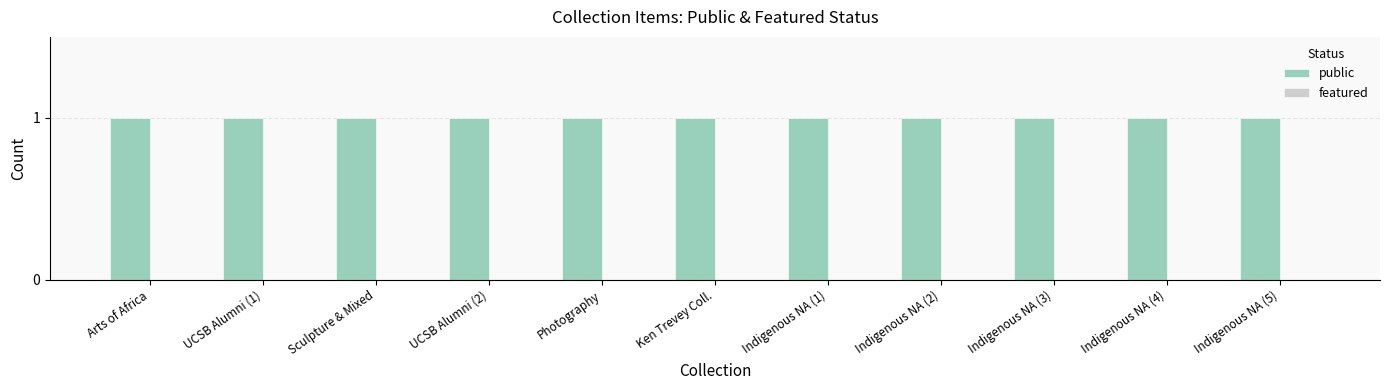

How many distinct data groups are displayed?

2